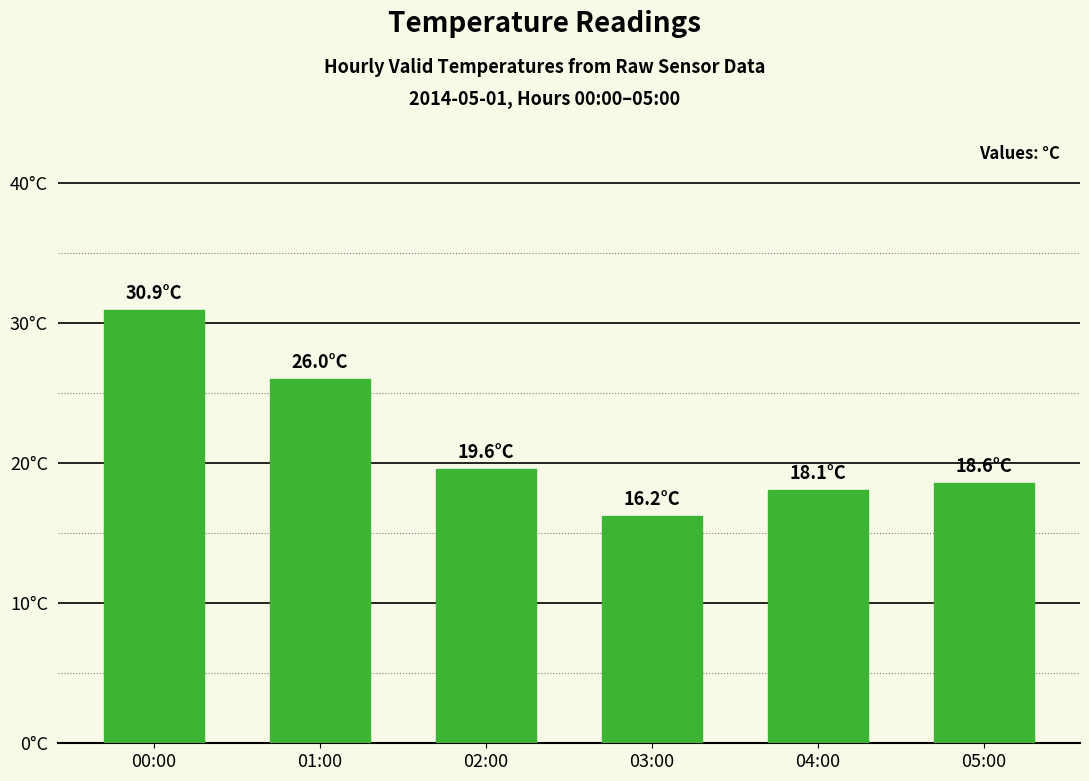

The chart shows a value of 33.6 at 02:00. True or false?

False